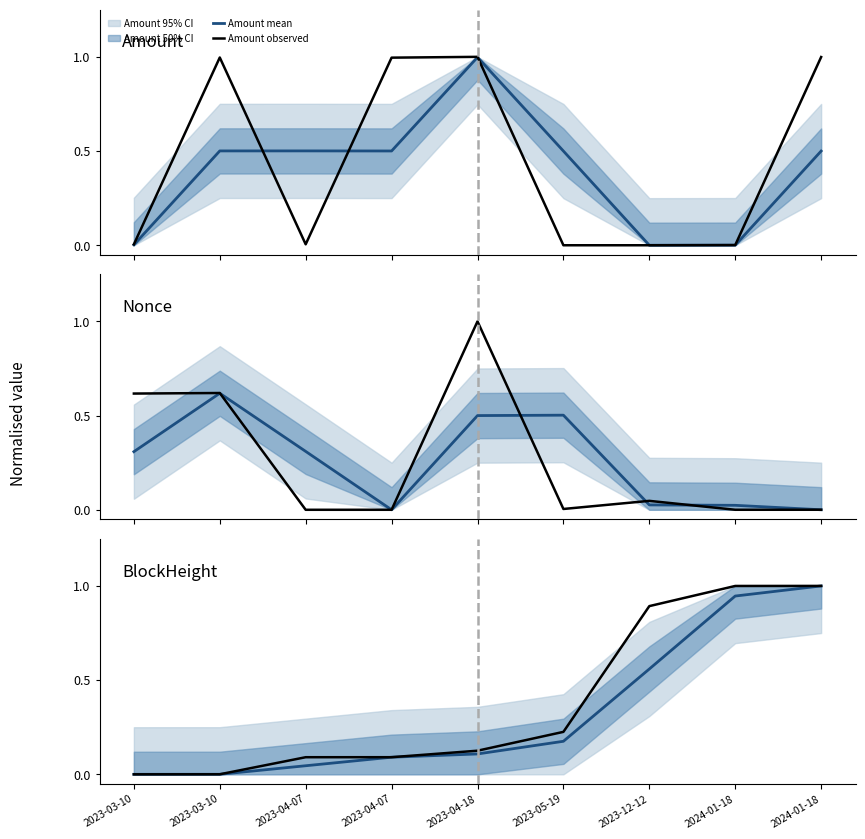

What is the difference between the maximum and minimum values in the Nonce mean series?

0.6